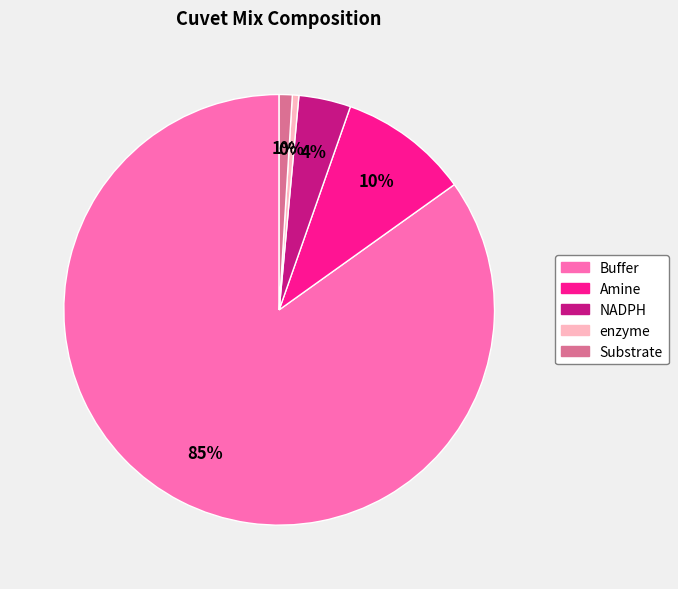

To the nearest percent, what is the average slice percentage?

20%